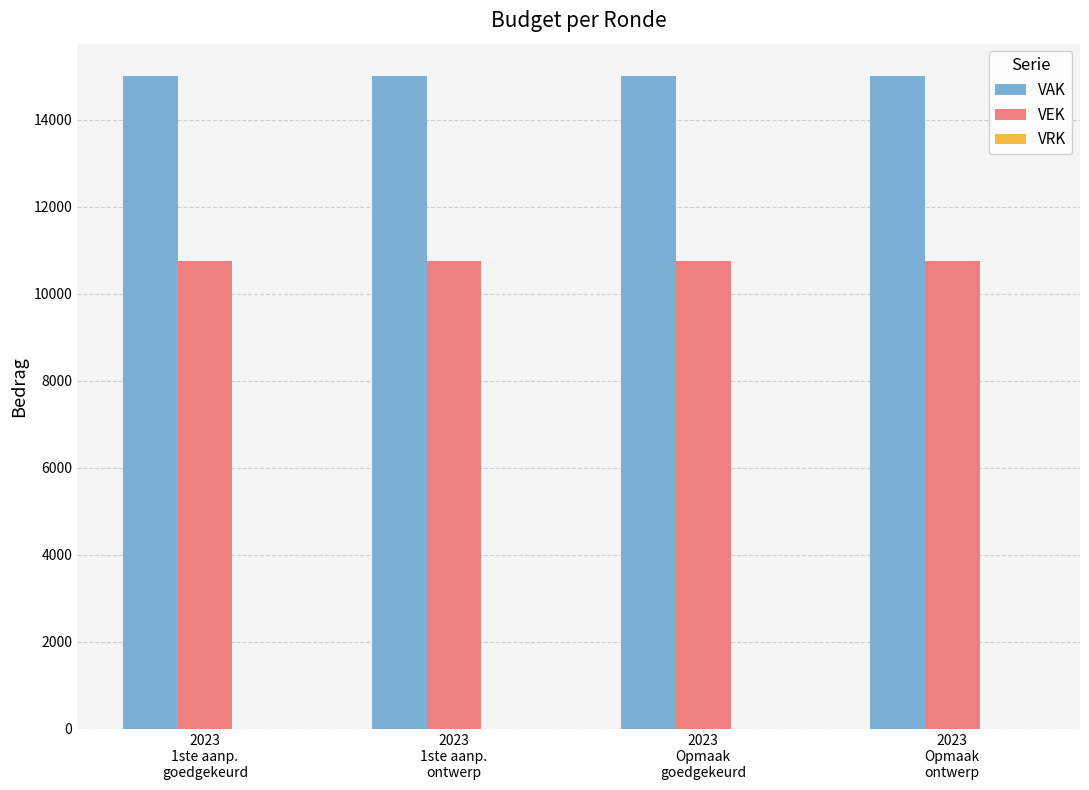

What is the sum of all VEK values?

43000